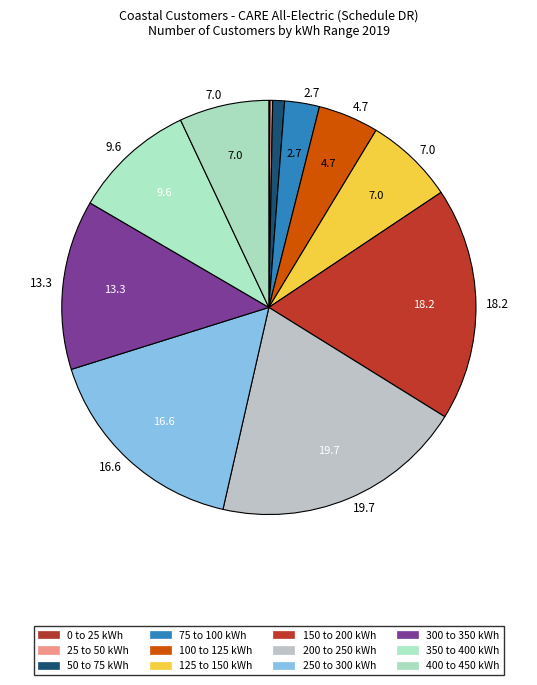

To the nearest percent, what is the difference between the largest and smallest slice percentages?

20%